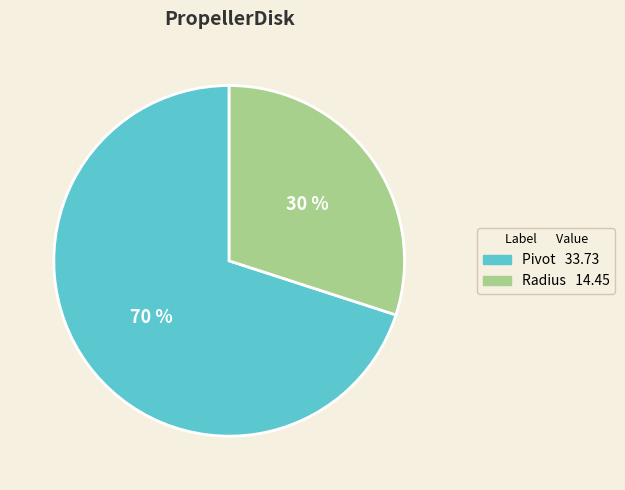

Which has a higher value, Radius or Pivot?

Pivot